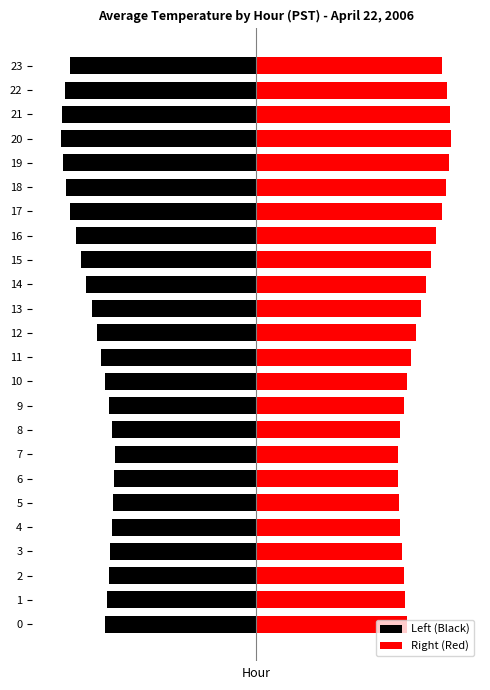

Reading left to right, what are all the values shown in this chart?

Left (Black): -6.7	-6.6	-6.6	-6.5	-6.4	-6.4	-6.3	-6.3	-6.4	-6.6	-6.7	-6.9	-7.1	-7.3	-7.6	-7.8	-8.0	-8.3	-8.5	-8.6	-8.7	-8.6	-8.5	-8.3
Right (Red): 6.7	6.6	6.6	6.5	6.4	6.4	6.3	6.3	6.4	6.6	6.7	6.9	7.1	7.3	7.6	7.8	8.0	8.3	8.5	8.6	8.7	8.6	8.5	8.3